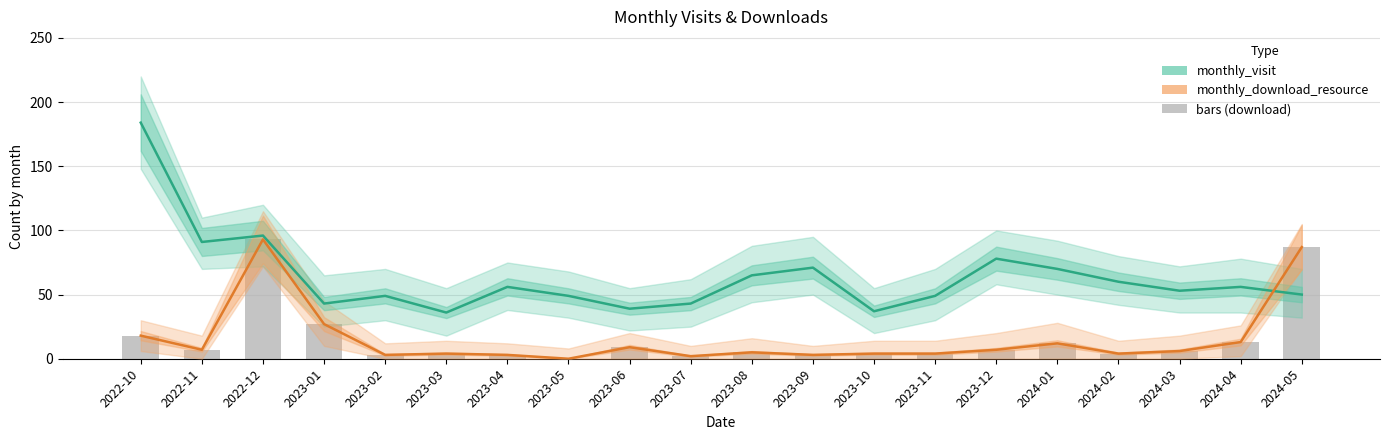

Reading left to right, extract all data points from this chart.

monthly_visit: 2022-10=184	2022-11=91	2022-12=96	2023-01=43	2023-02=49	2023-03=36	2023-04=56	2023-05=49	2023-06=39	2023-07=43	2023-08=65	2023-09=71	2023-10=37	2023-11=49	2023-12=78	2024-01=70	2024-02=60	2024-03=53	2024-04=56	2024-05=50
monthly_download_resource: 2022-10=18	2022-11=7	2022-12=93	2023-01=27	2023-02=3	2023-03=4	2023-04=3	2023-05=0	2023-06=9	2023-07=2	2023-08=5	2023-09=3	2023-10=4	2023-11=4	2023-12=7	2024-01=12	2024-02=4	2024-03=6	2024-04=13	2024-05=87